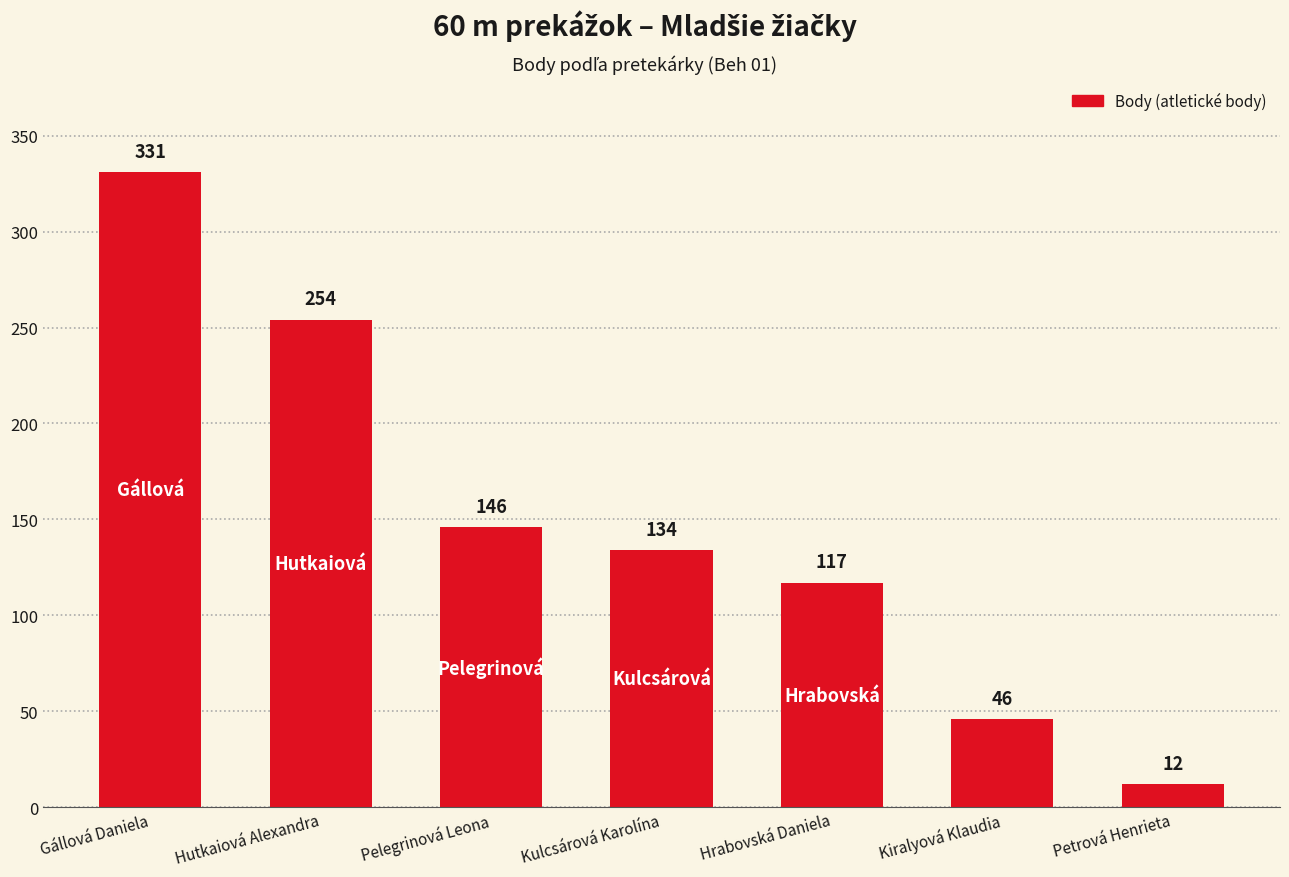

What position from the right is Kiralyová Klaudia?

2